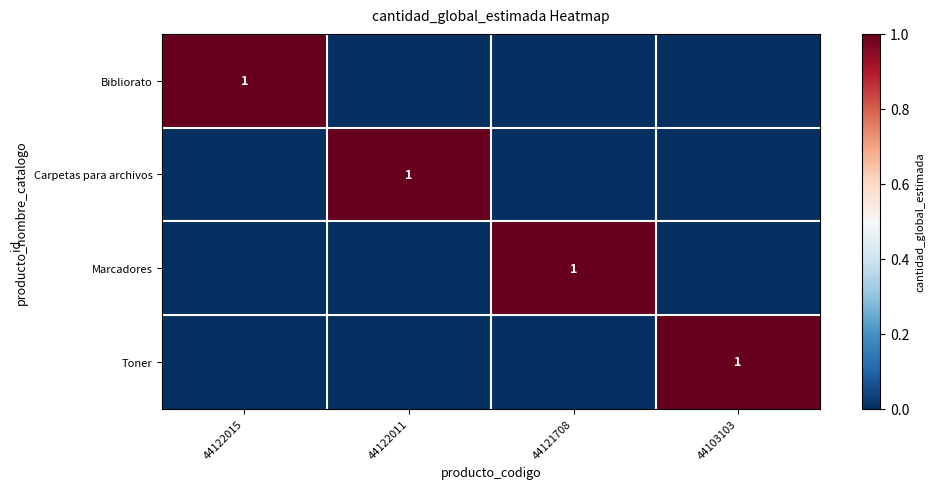

Is it true that Carpetas para archivos equals 1 at 44122011?

True